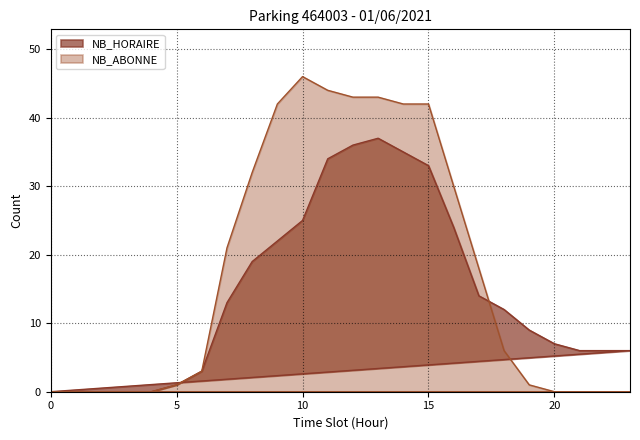

Where is the first local maximum for NB_HORAIRE?

13